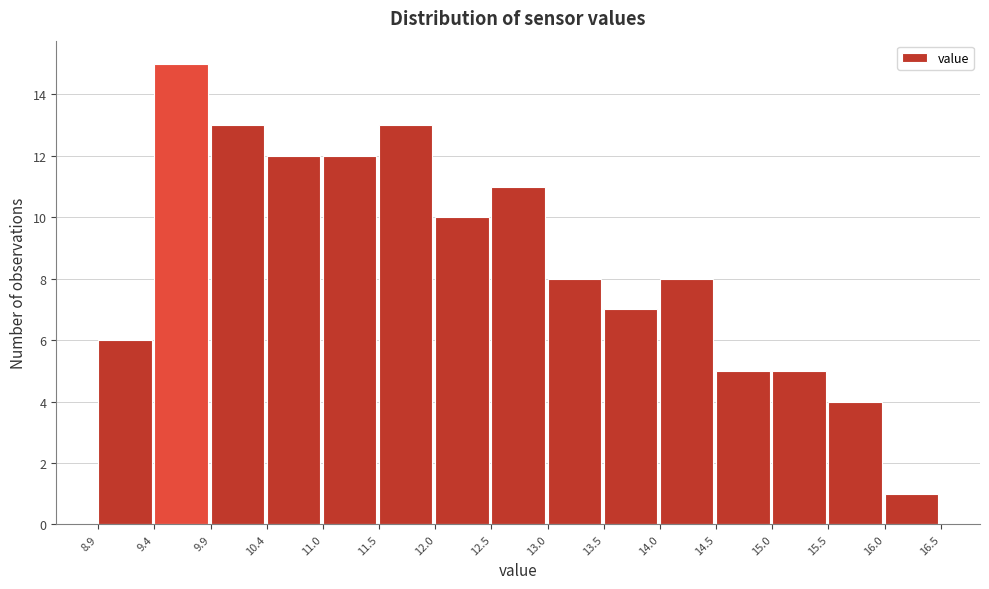

Reading left to right, transcribe this chart: for each bar, give the range it covers on the x-axis and its height. The values are not printed on the chart, so give them approximately, as read against the axis.

8.9 to 9.4: 6
9.4 to 9.9: 15
9.9 to 10.4: 13
10.4 to 11.0: 12
11.0 to 11.5: 12
11.5 to 12.0: 13
12.0 to 12.5: 10
12.5 to 13.0: 11
13.0 to 13.5: 8
13.5 to 14.0: 7
14.0 to 14.5: 8
14.5 to 15.0: 5
15.0 to 15.5: 5
15.5 to 16.0: 4
16.0 to 16.5: 1